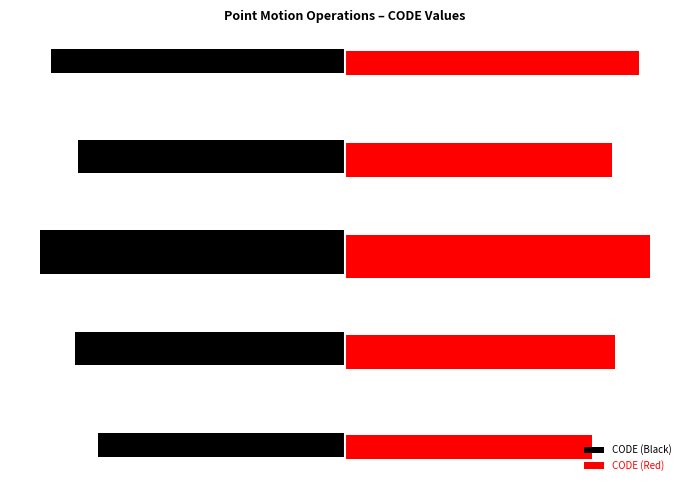

What is the lowest value of the CODE (Black) series?

0.2